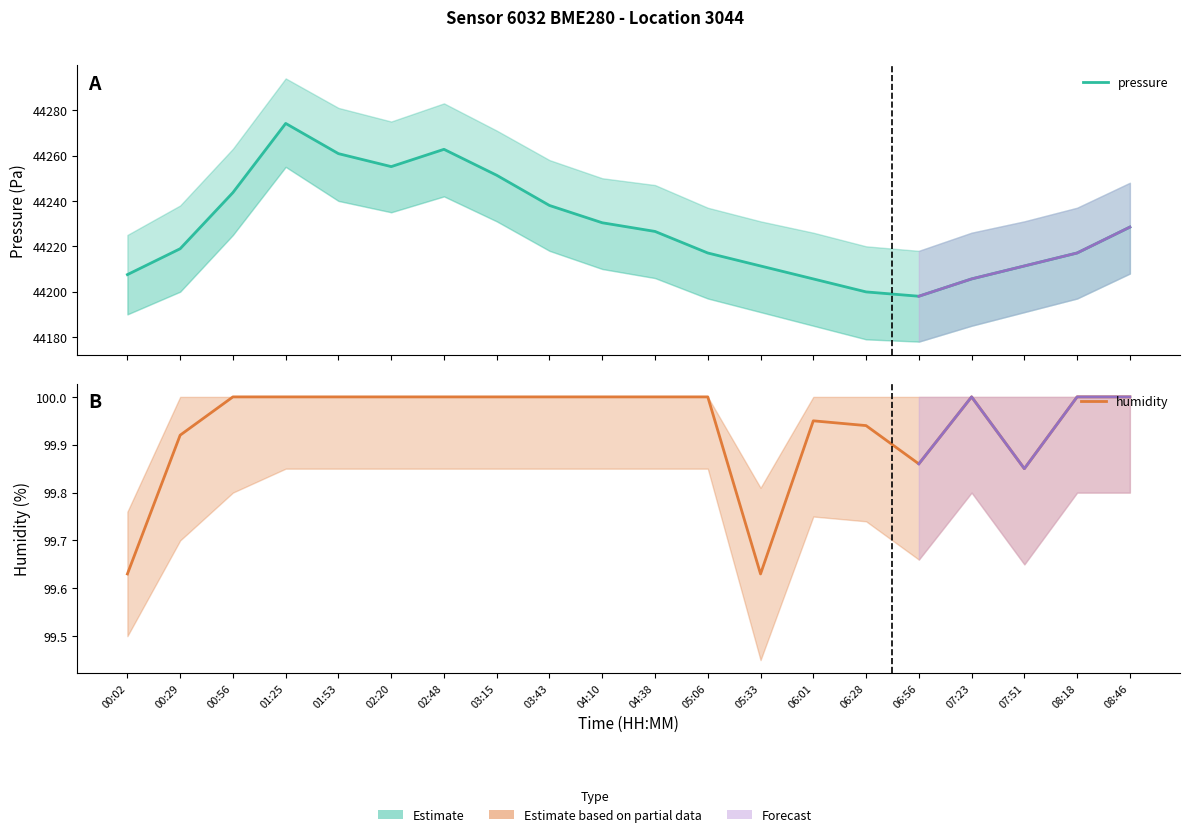

Which series changed the most between 07:23 and 08:18?

pressure